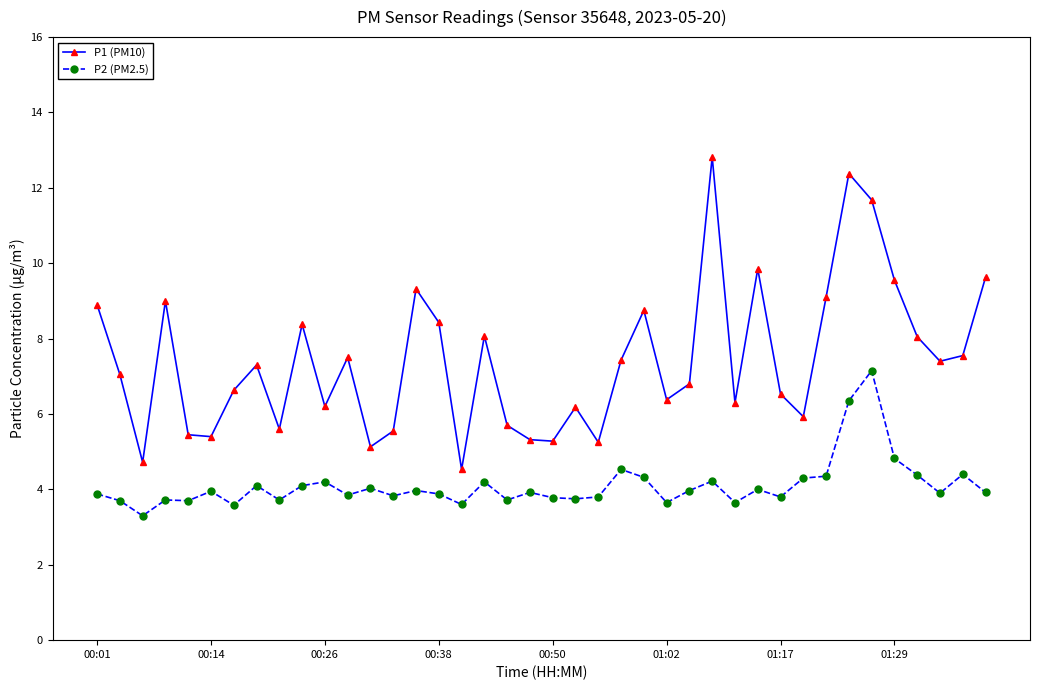

What is the average value of the P1 (PM10) series?

7.4